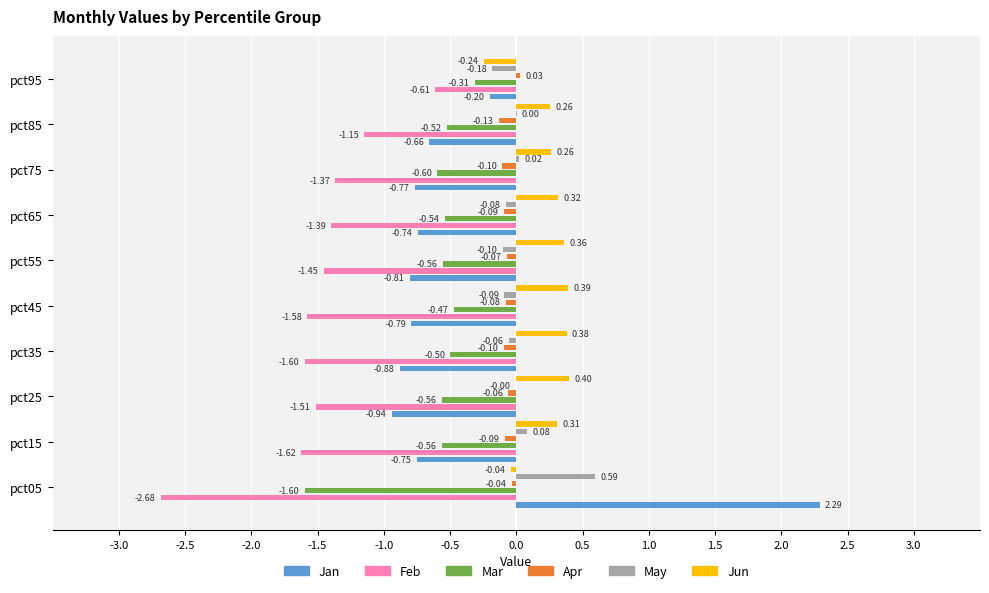

The value of Jun at pct65 is 0.2. True or false?

False